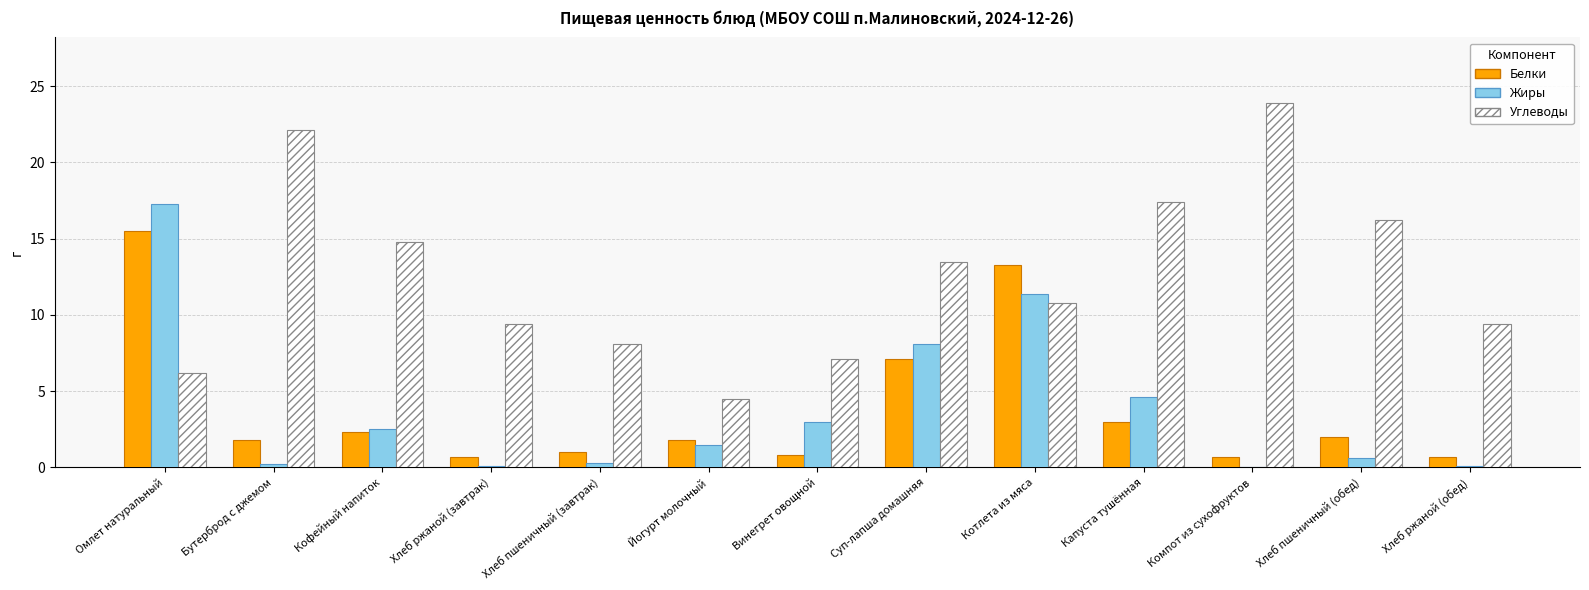

What value does the Жиры series have at Омлет натуральный?

17.3